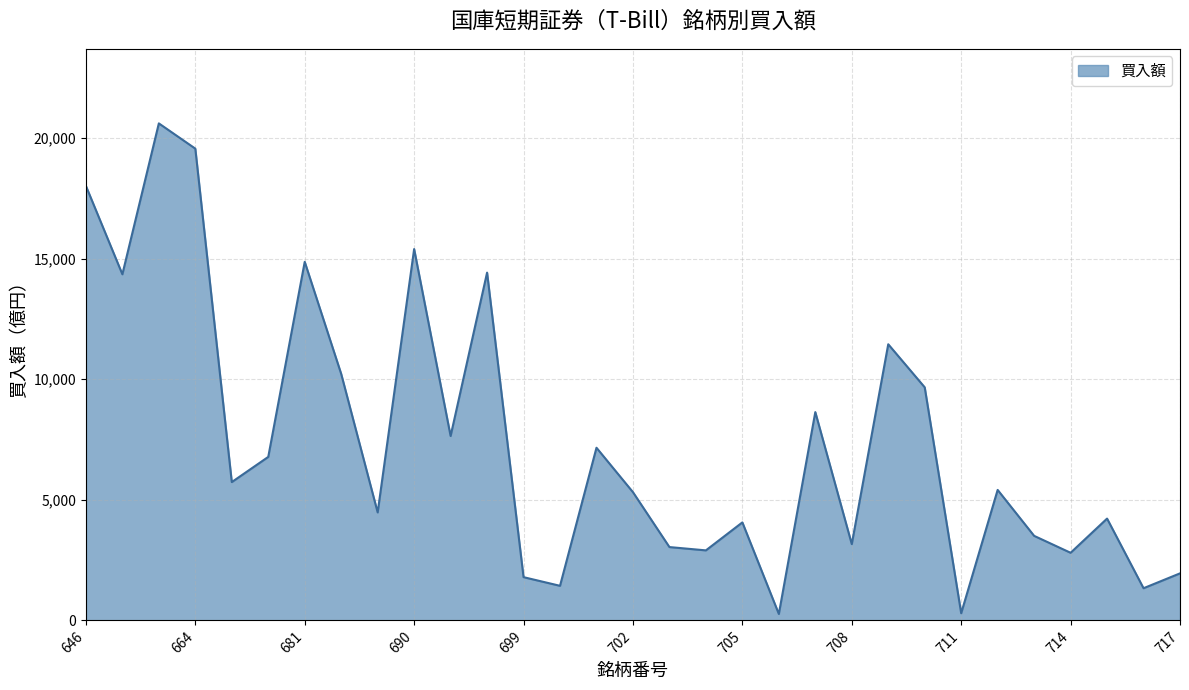

What is the smallest value displayed?

266